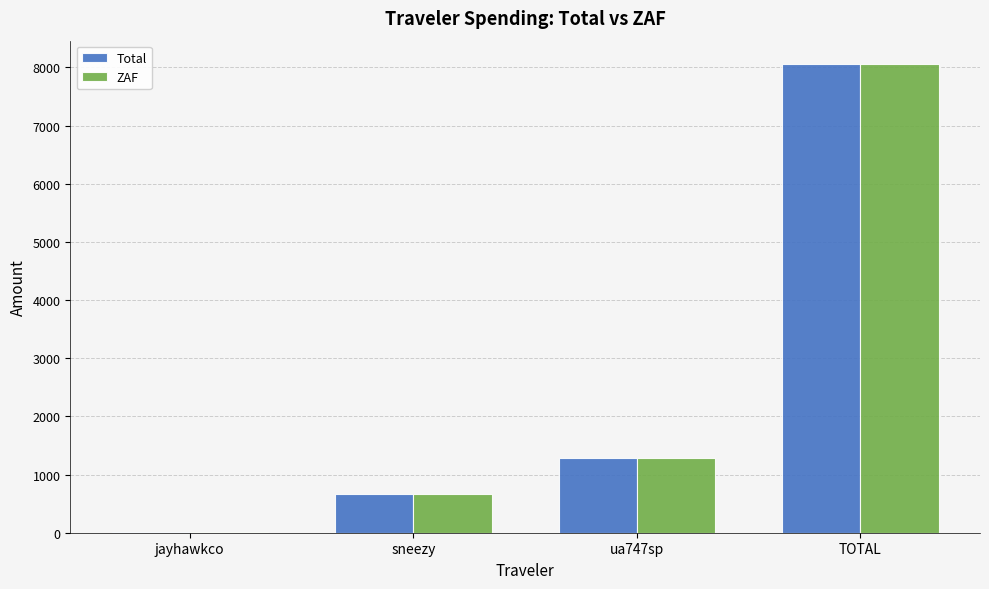

Which label corresponds to the largest value in the chart?

TOTAL